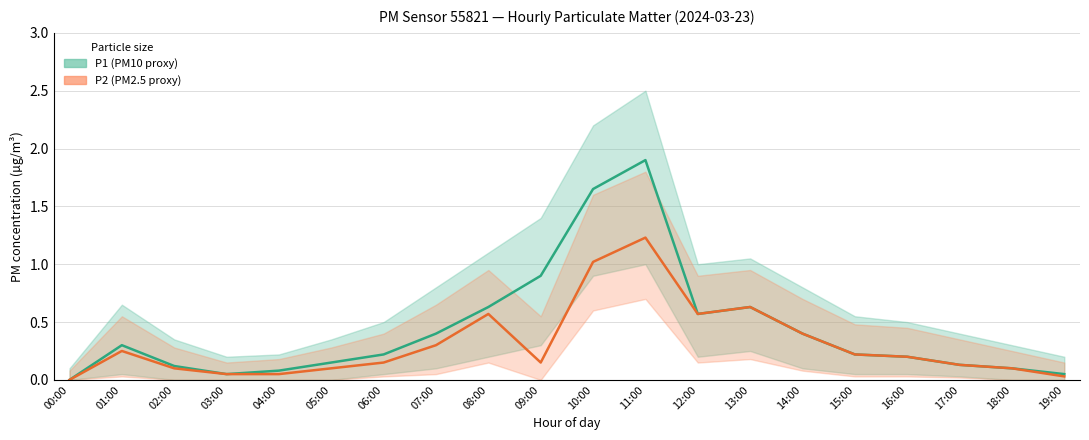

Is the value of P1 (PM10 proxy) at 12:00 greater than the value of P2 (PM2.5 proxy) at 02:00?

Yes